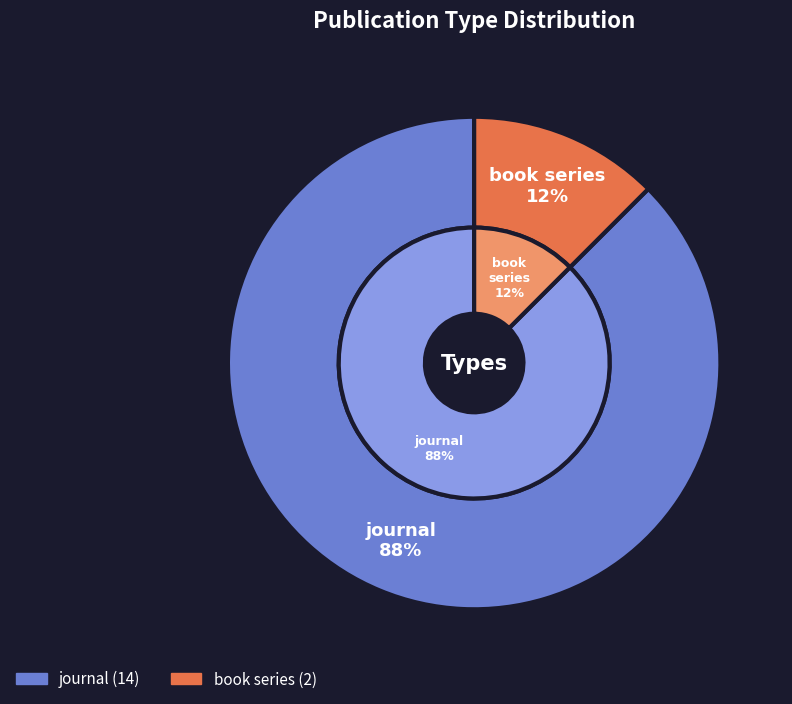

What percentage is the book series slice, to the nearest percent?

12%